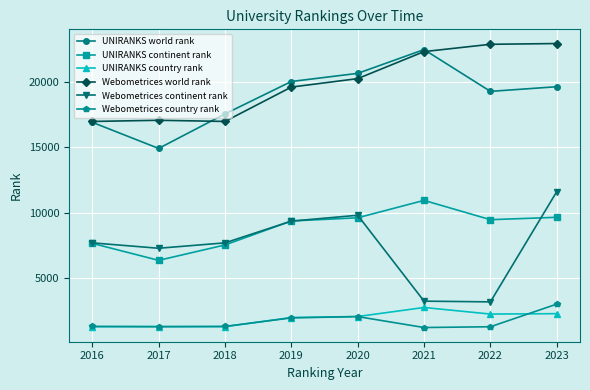

How many series are shown in this chart?

6